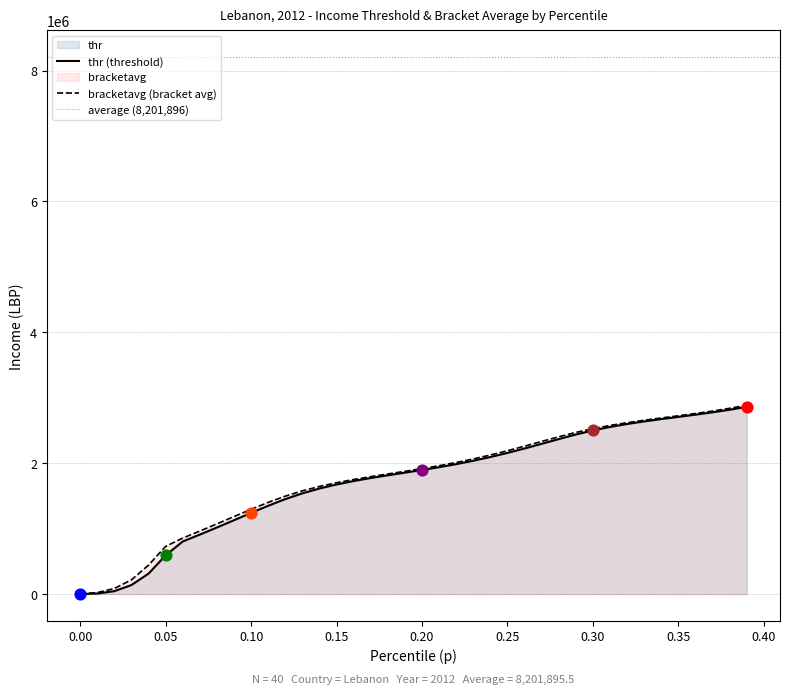

Is the value of bracketavg at 0.05 greater than the value of thr at 26?

No